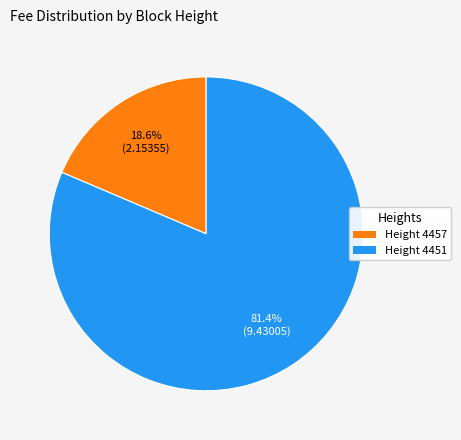

How many slices are in this pie chart?

2